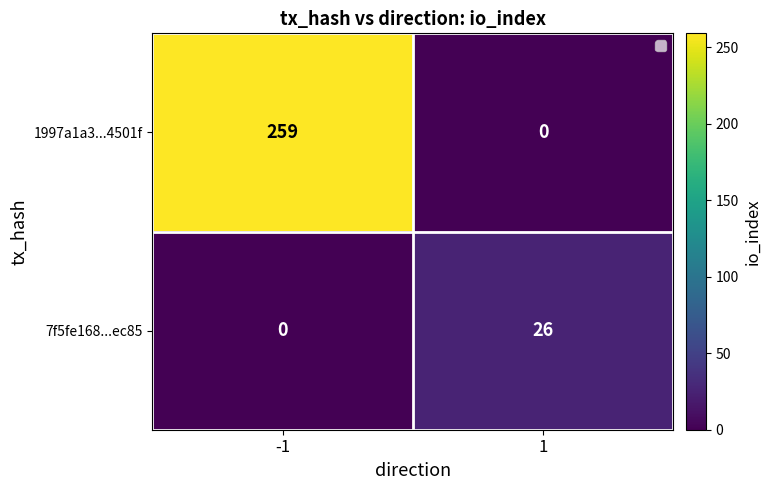

How many categories are shown in the chart?

2